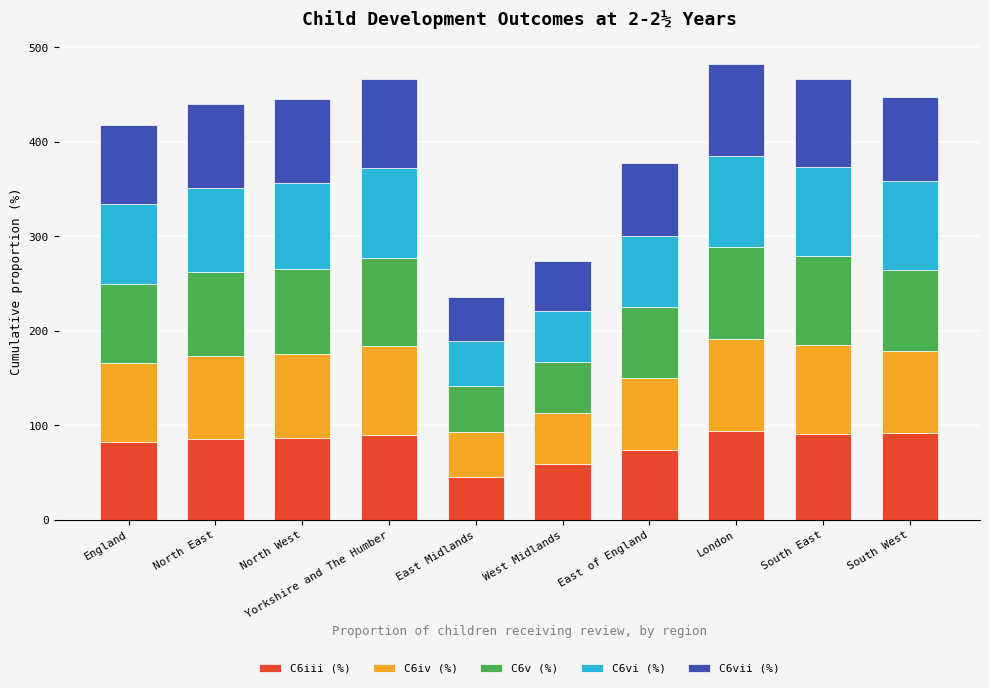

What is the total value across all series at South West?

447.2